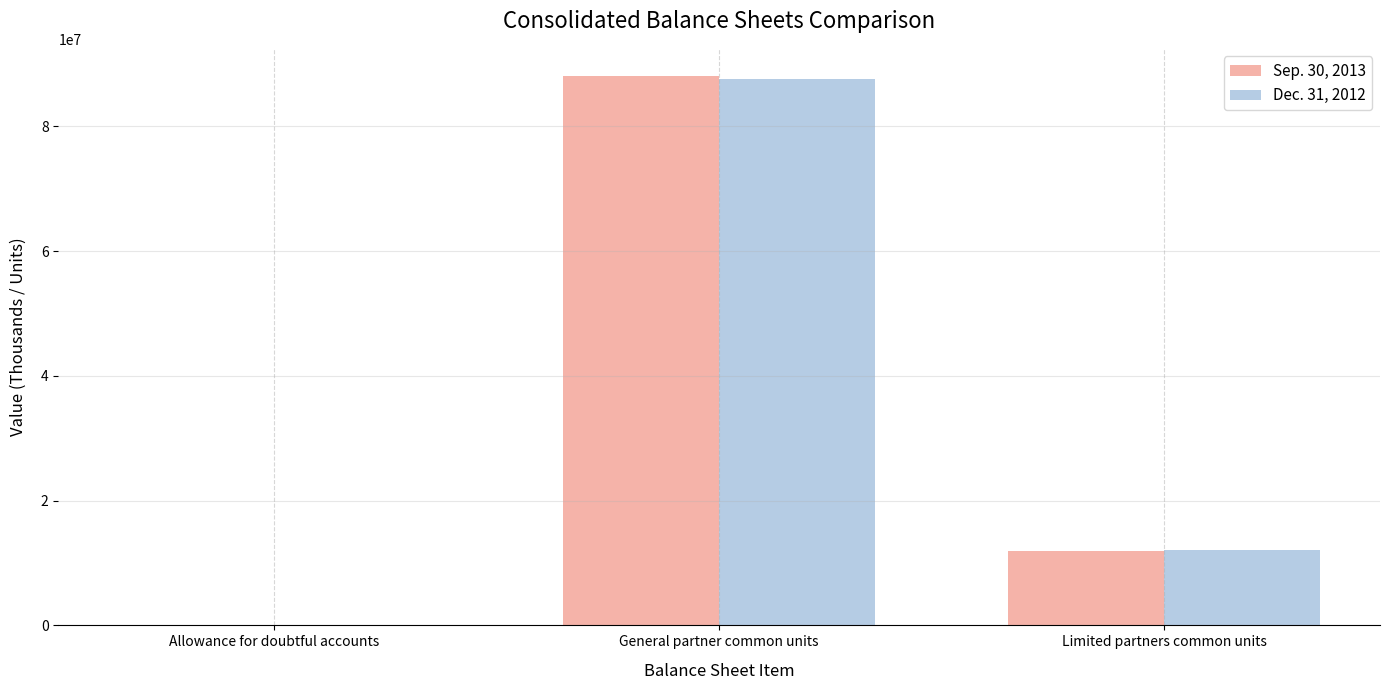

What are all the series names shown in the legend?

Sep. 30, 2013, Dec. 31, 2012